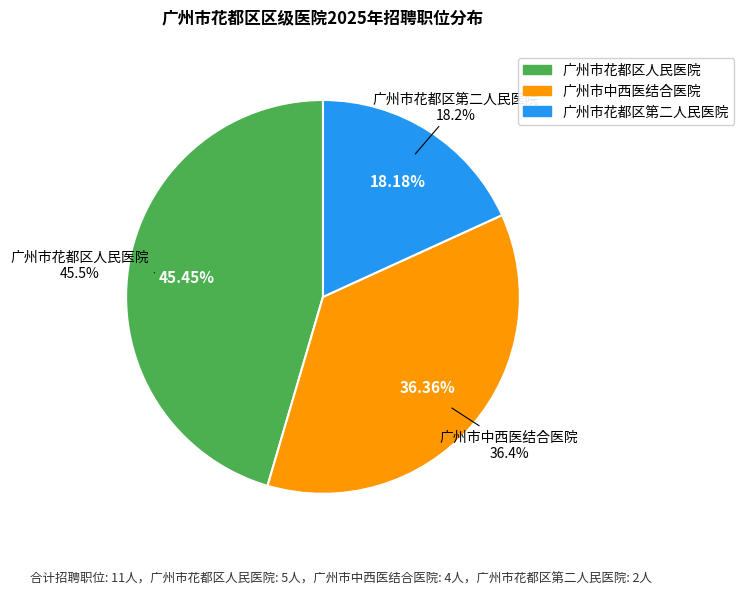

Does 广州市中西医结合医院 represent more than half of the total?

No